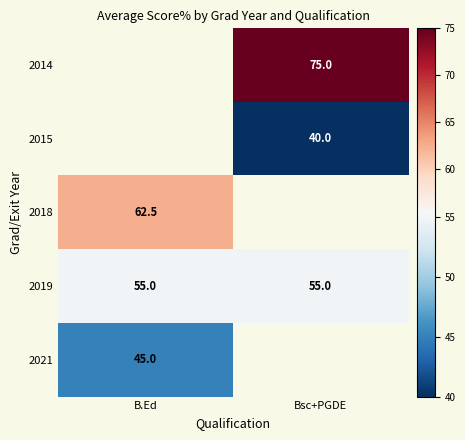

The 2021 series shows 78.9 at B.Ed. True or false?

False